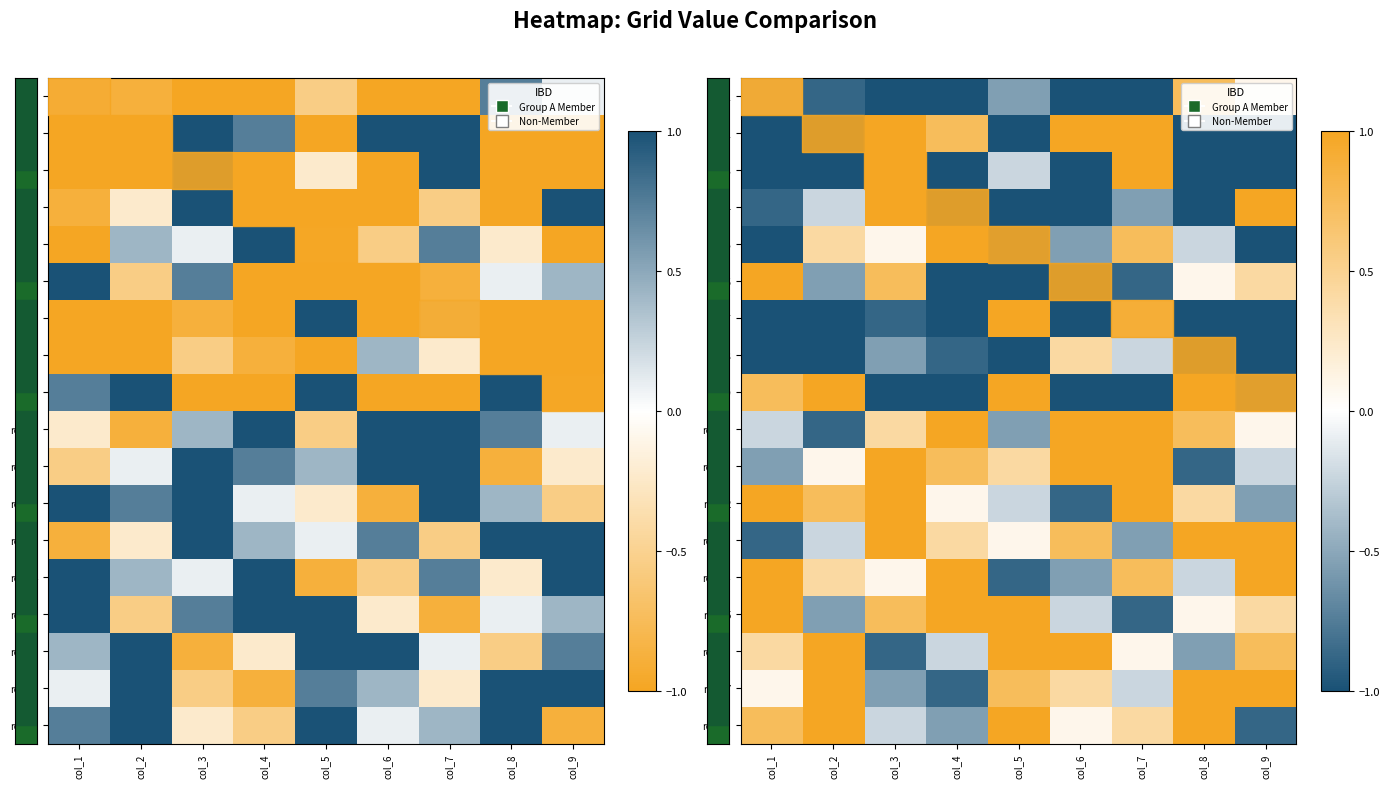

Which has a higher value, col_4 or col_1?

col_1